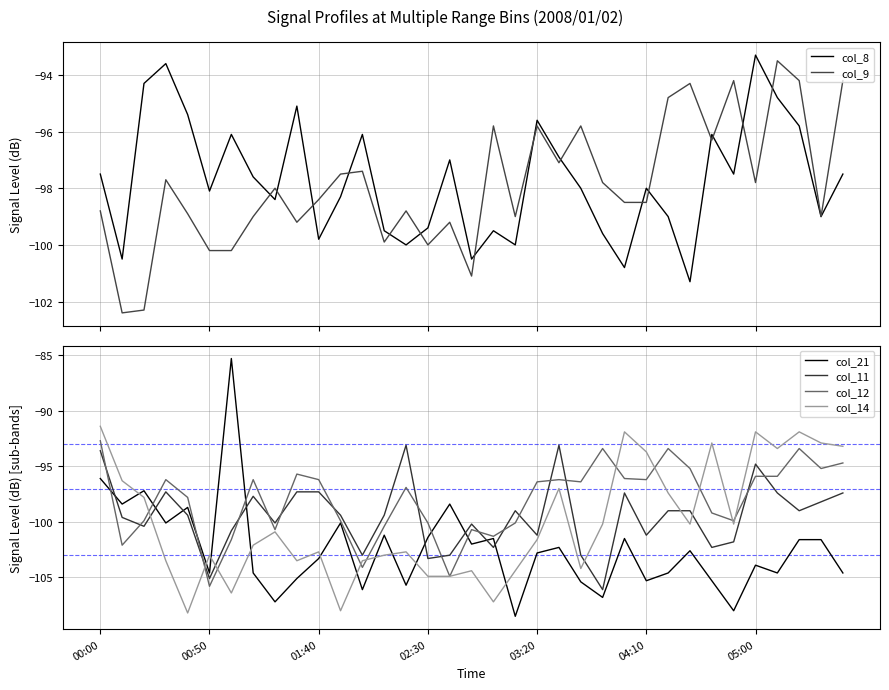

What is the highest value of the col_8 series?

-93.3